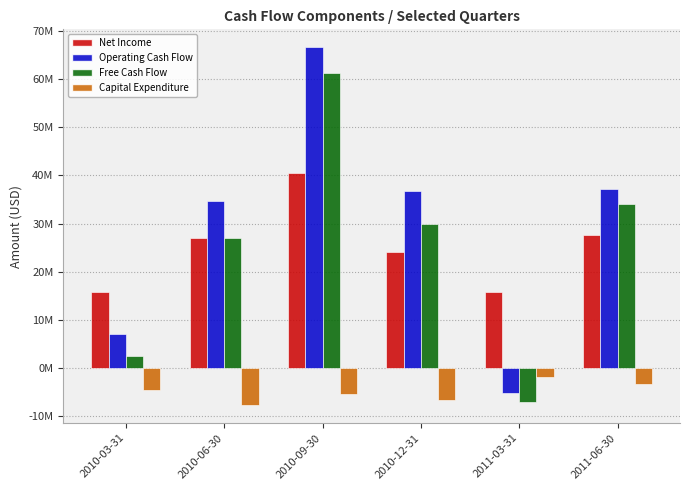

At which category is the sum across all series the highest?

2010-09-30